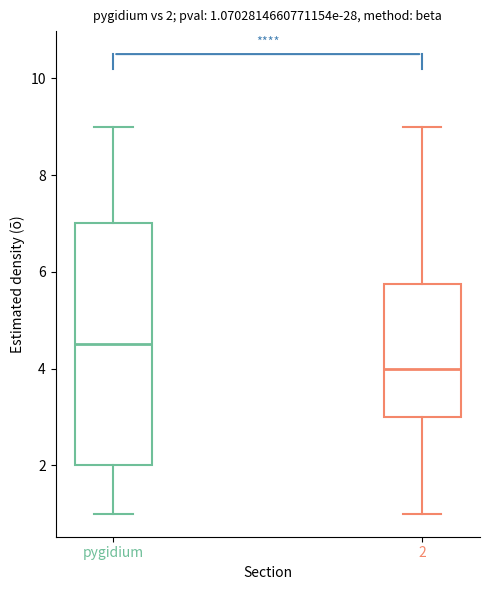

Which box is the tallest, from its lower edge to its upper edge?

pygidium